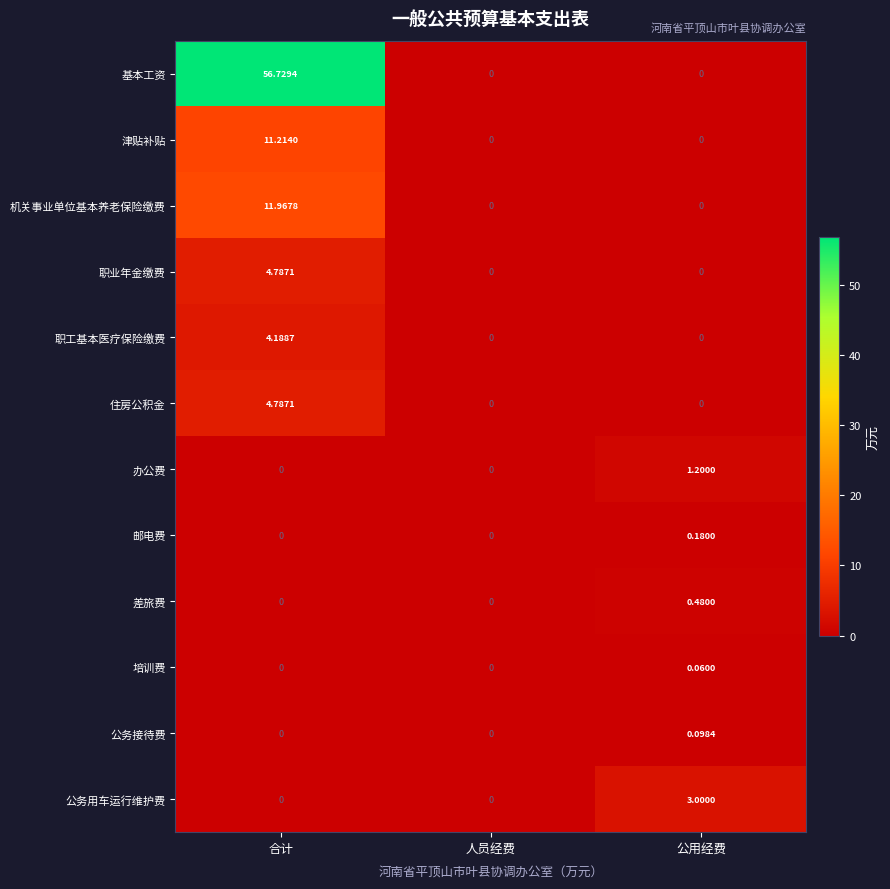

How many categories are shown in the chart?

3